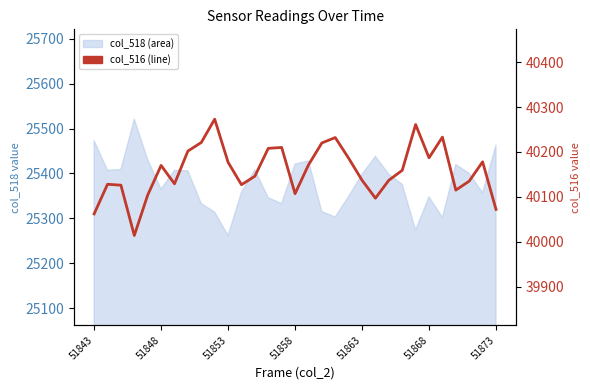

Count the number of values greater than 40159.

15